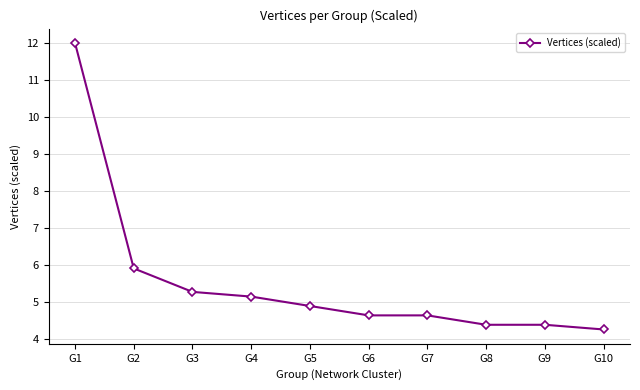

Reading left to right, transcribe all the data shown in this chart.

G1=12.0	G2=5.9	G3=5.3	G4=5.1	G5=4.9	G6=4.6	G7=4.6	G8=4.4	G9=4.4	G10=4.3